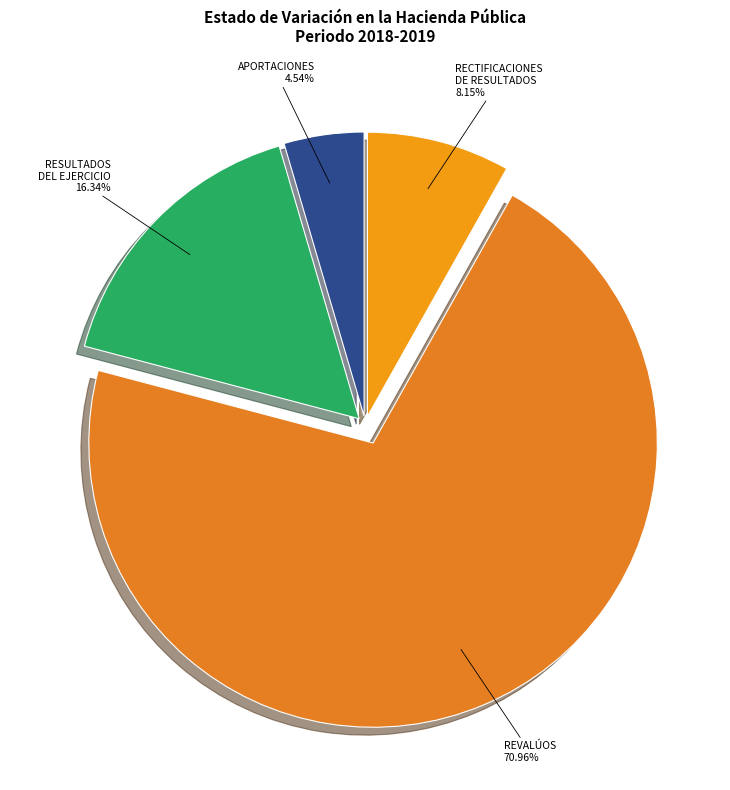

Is there any slice that represents more than half of the pie?

Yes